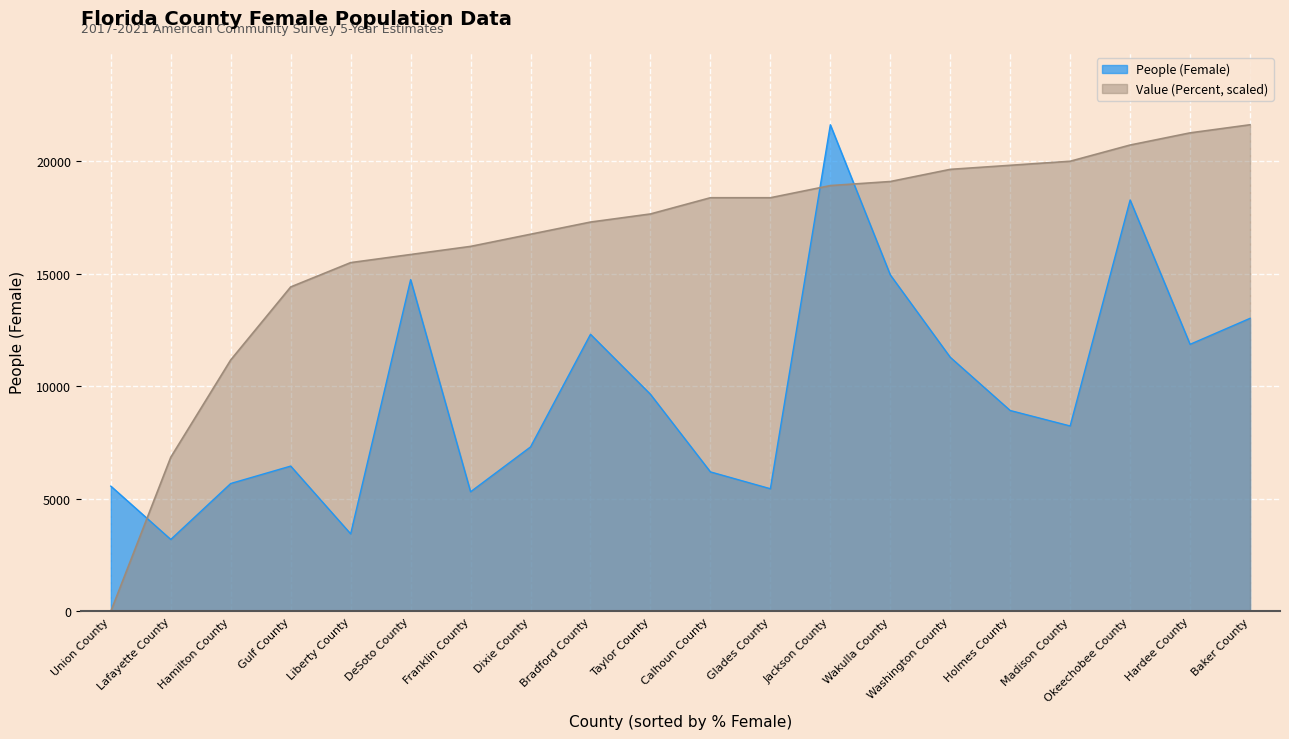

What is the difference between the maximum and second lowest values in the People (Female) series?

18186.0